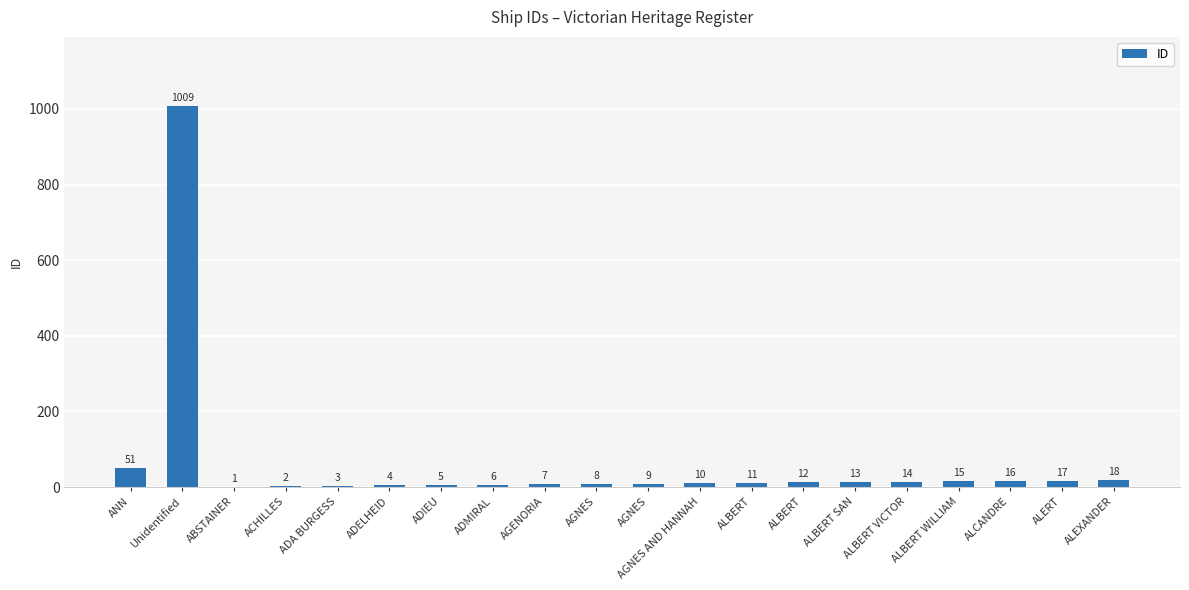

Count the number of data series in this chart.

1